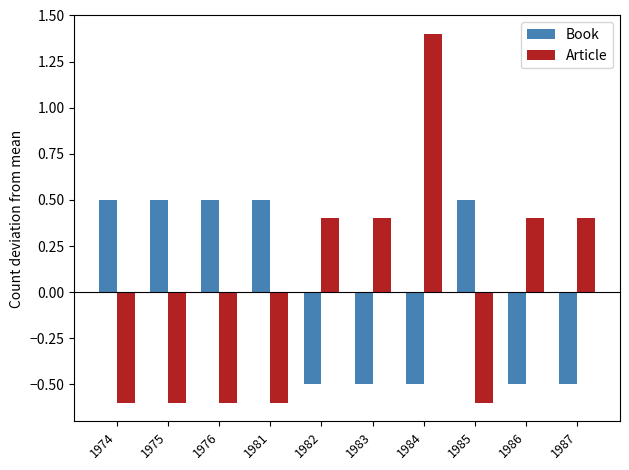

Rank the series by their maximum value, from lowest to highest.

Book, Article